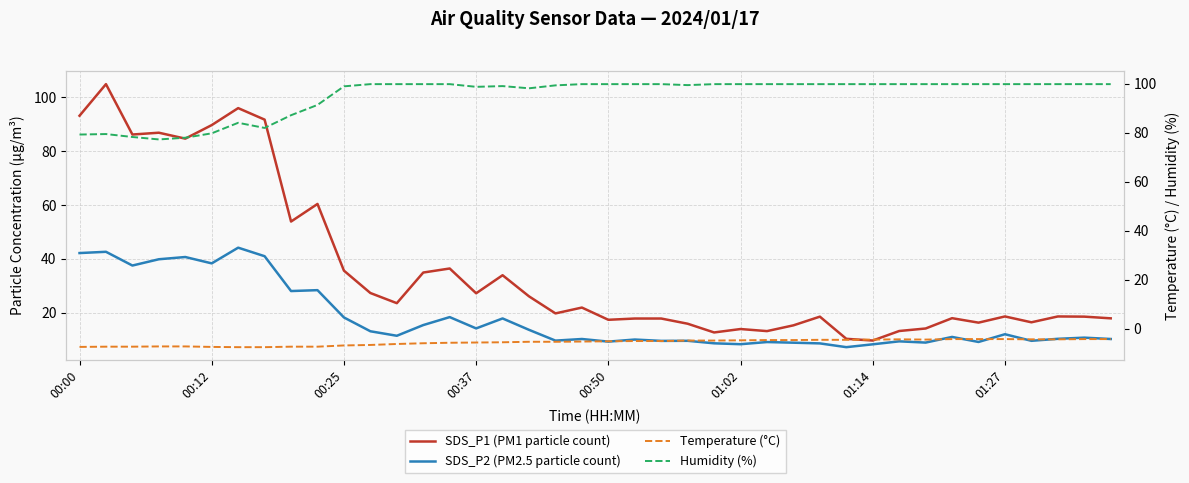

Read the SDS_P1 (PM1 particle count) value at 01:02.

14.0